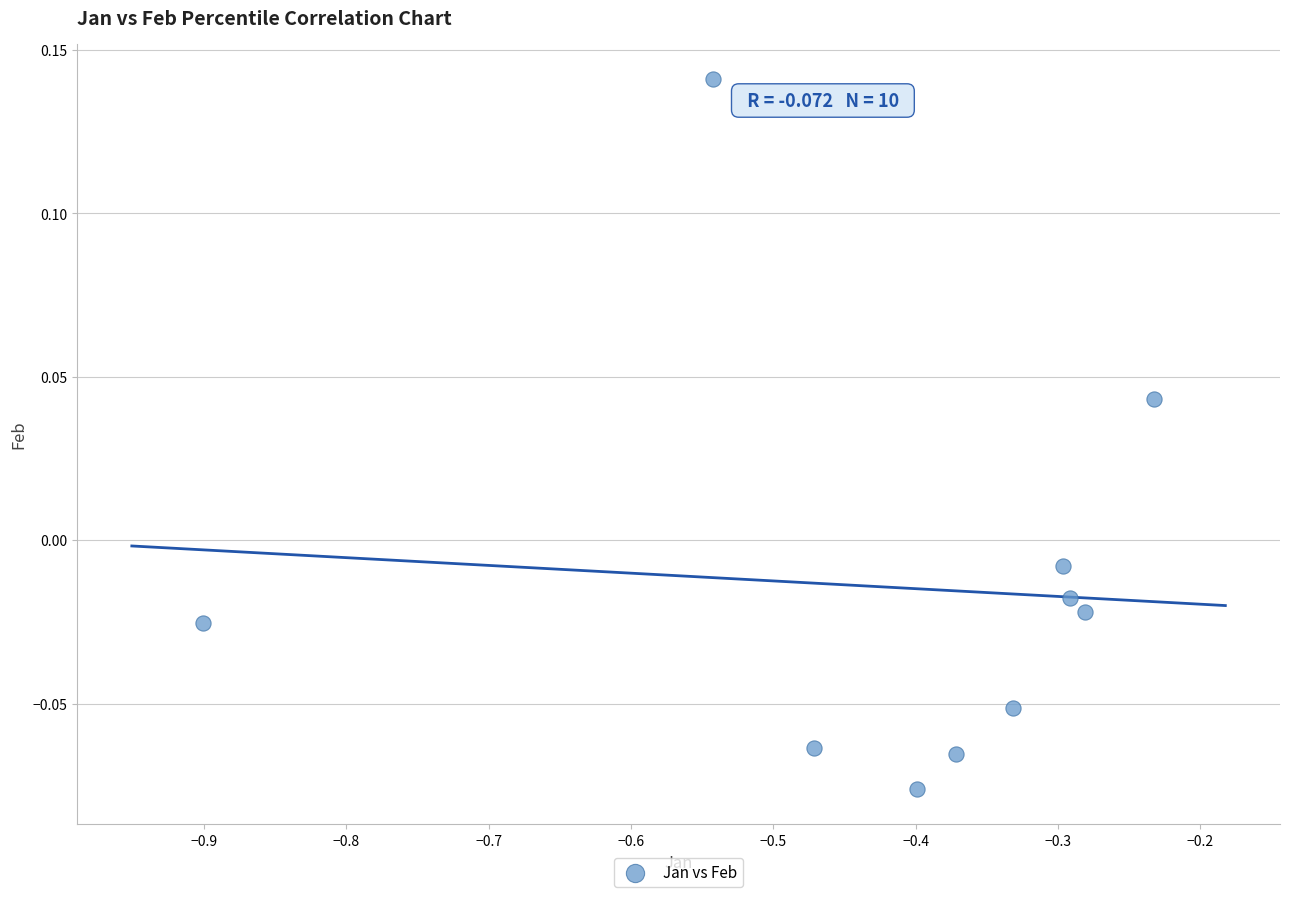

What is the average X value?

-0.4